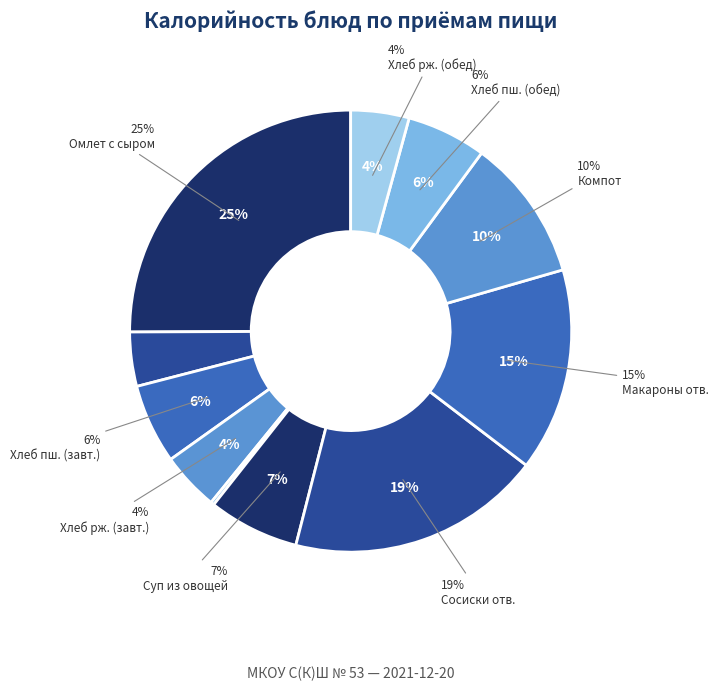

The Огурцы свежие slice represents 1% of the pie. True or false?

False